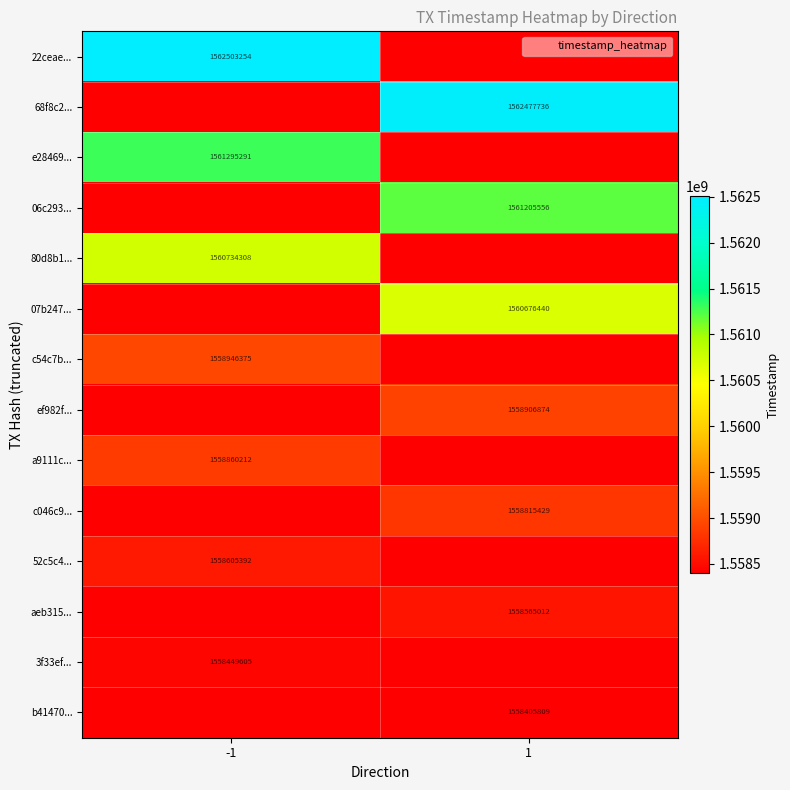

The value of 80d8b1... at -1 is 2221431322. True or false?

False